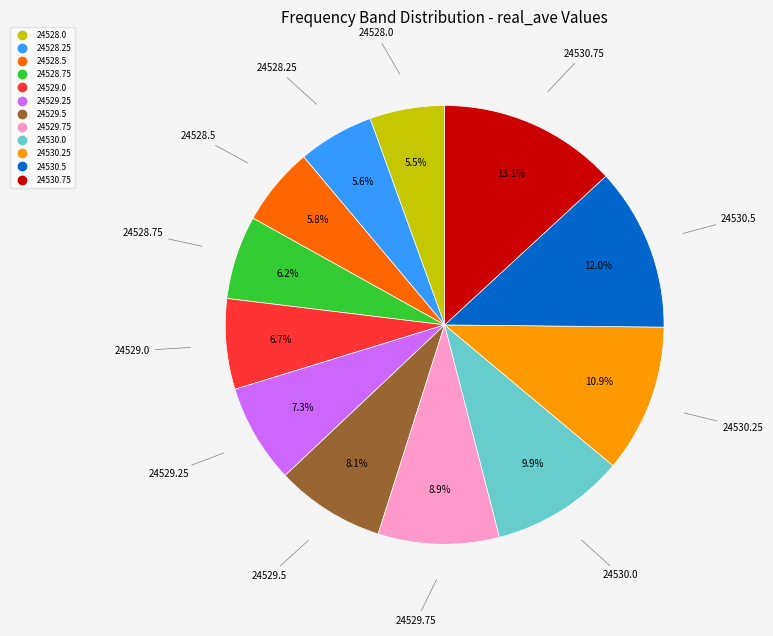

Which has a higher value, 24529.25 or 24529.0?

24529.25